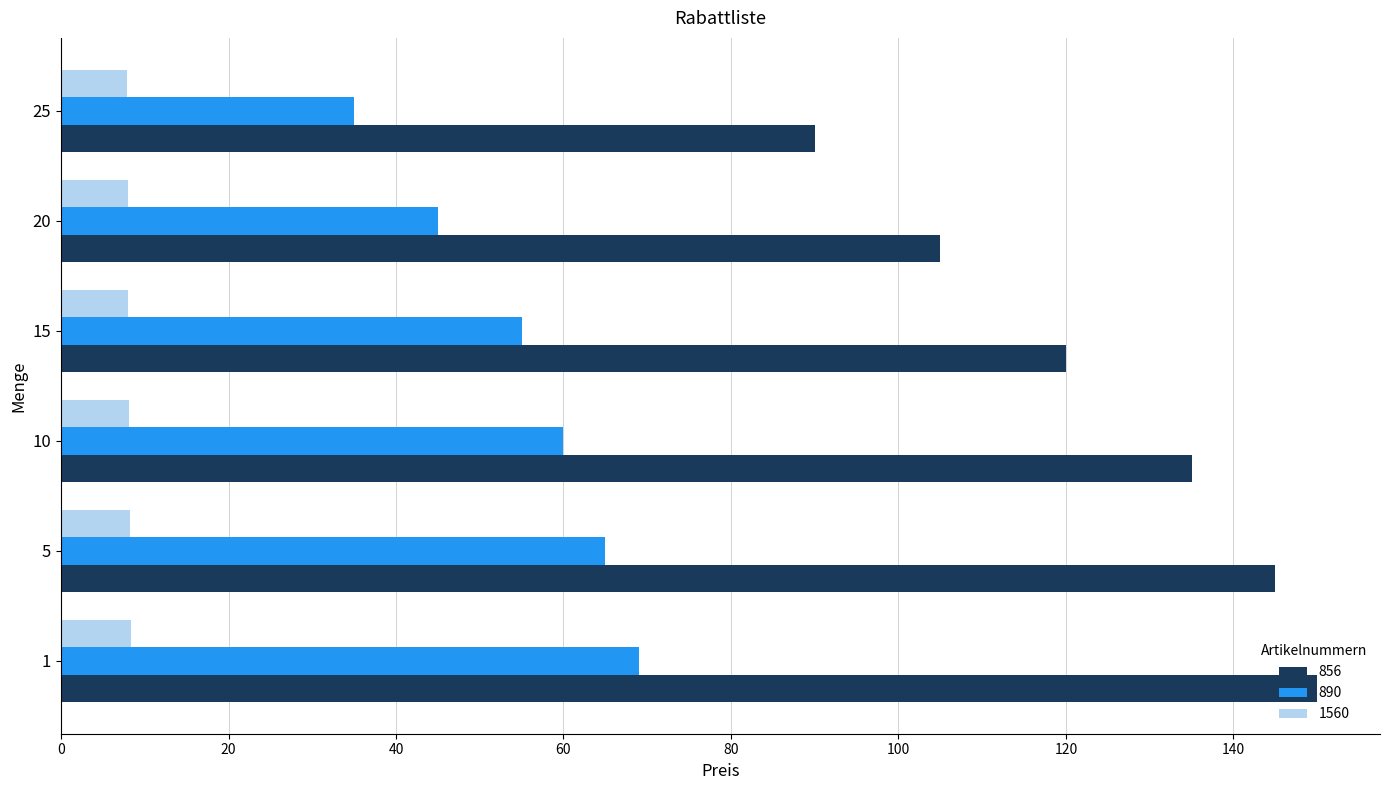

What is the total value across all series at 25?

132.9